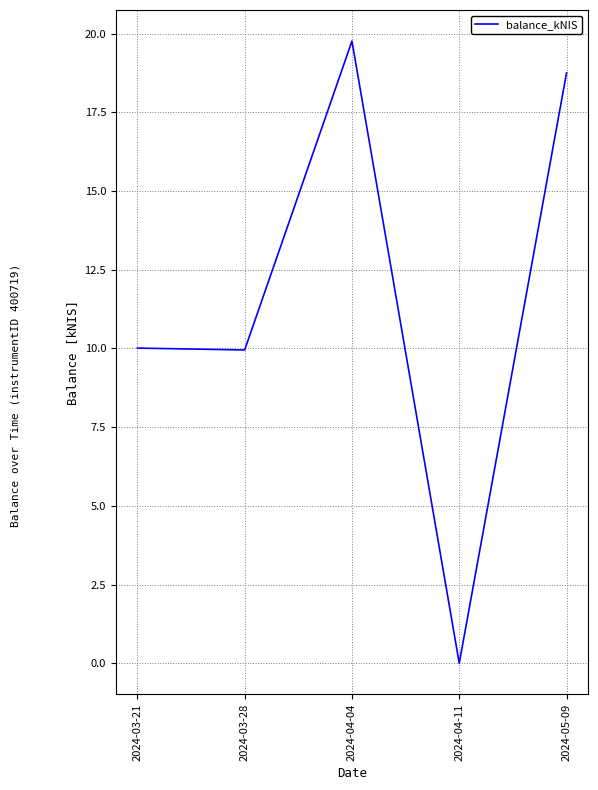

What value does the data have at 2024-03-21?

10.0